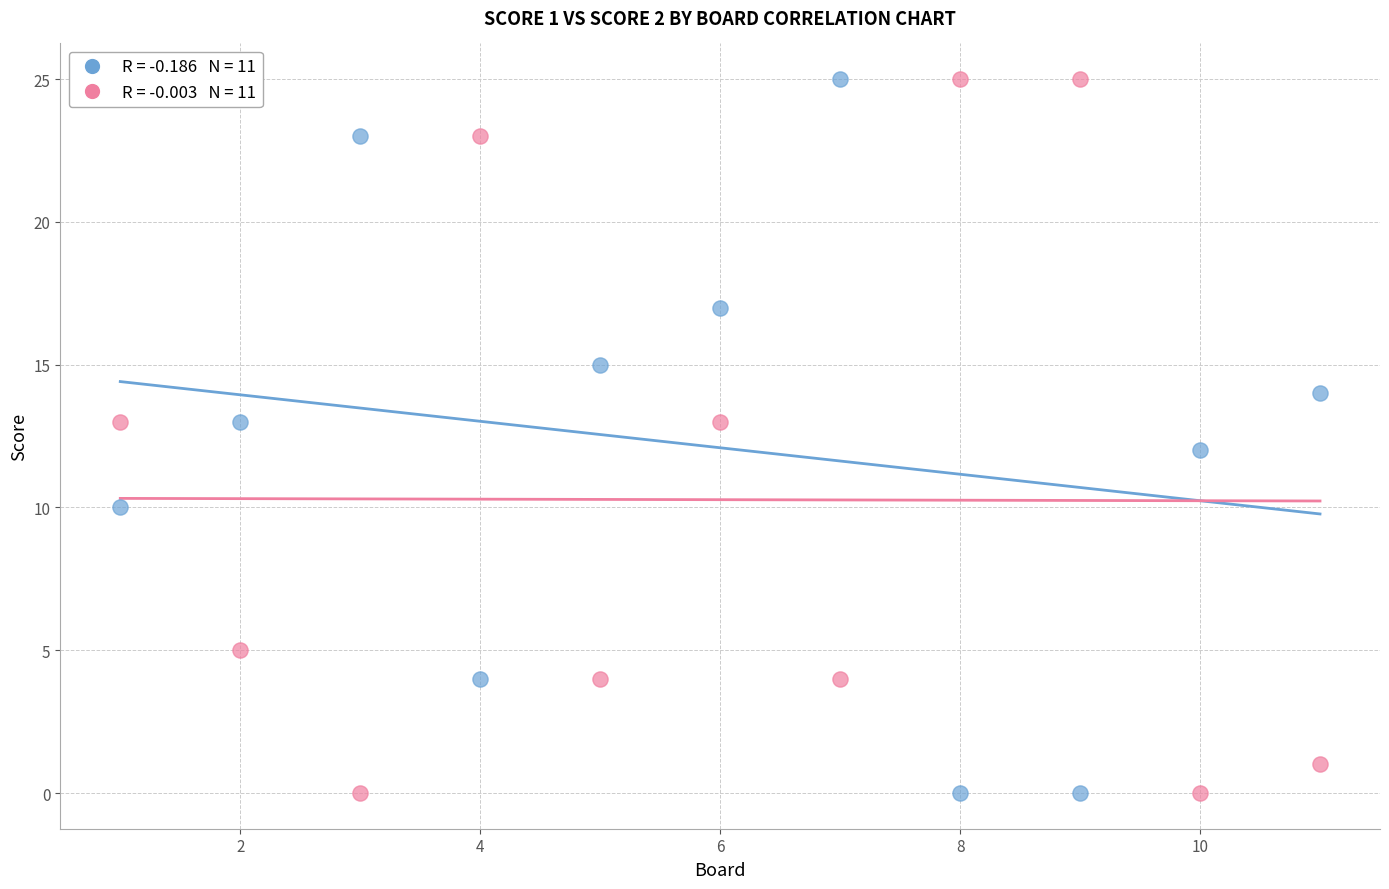

Across all data points, what is the range of X values (max minus min)?

10